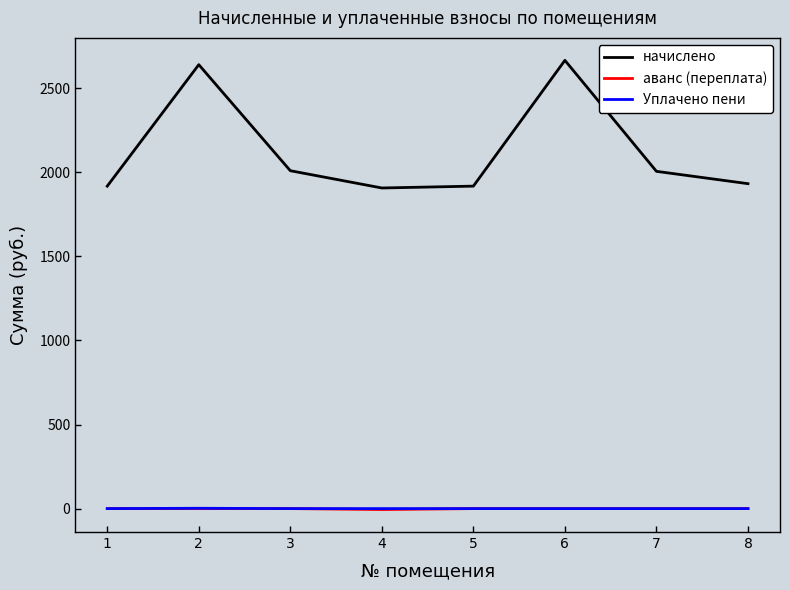

Which series has the largest range (max minus min)?

начислено